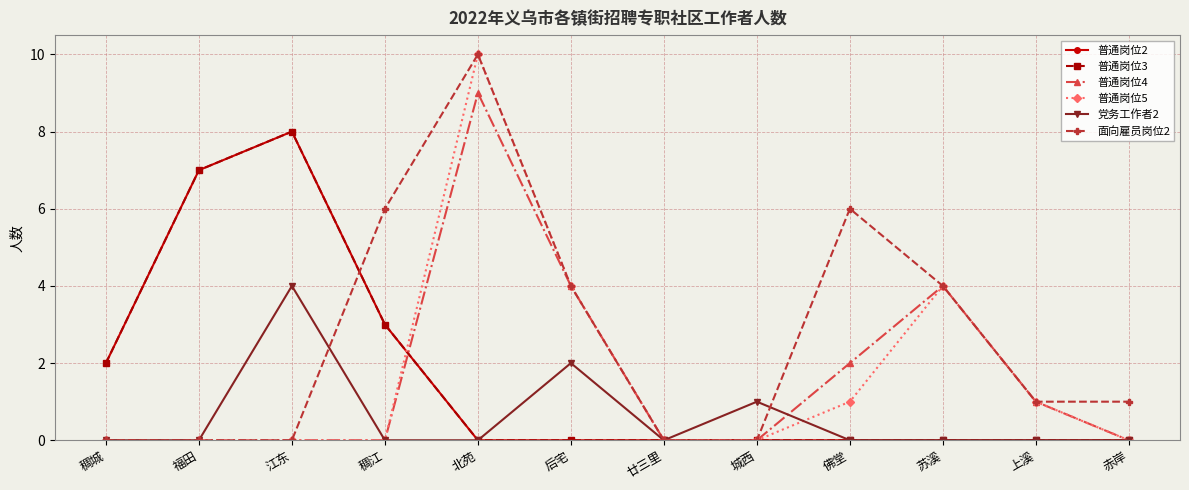

Does the chart have visible grid lines?

Yes